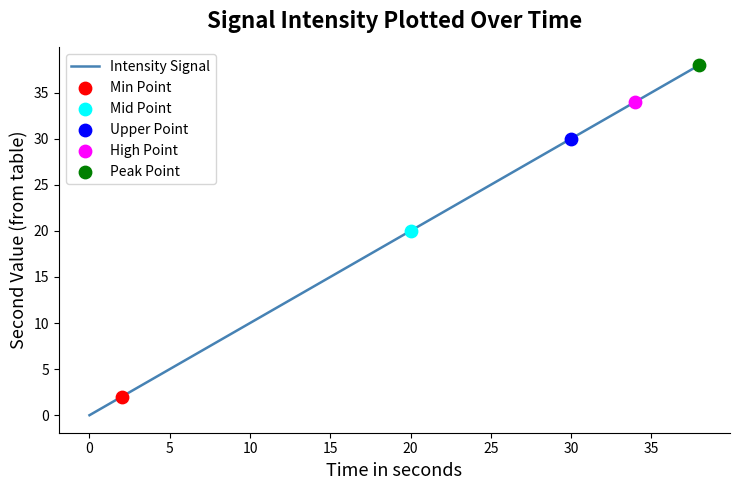

What is the maximum value shown in the chart?

38